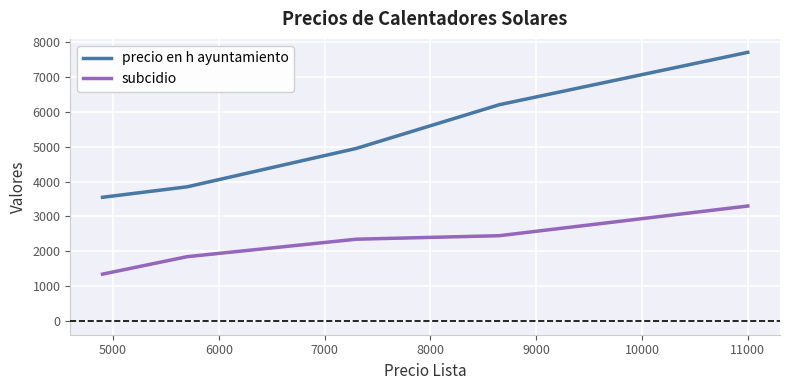

True or false: subcidio and precio en h ayuntamiento intersect in this chart.

False